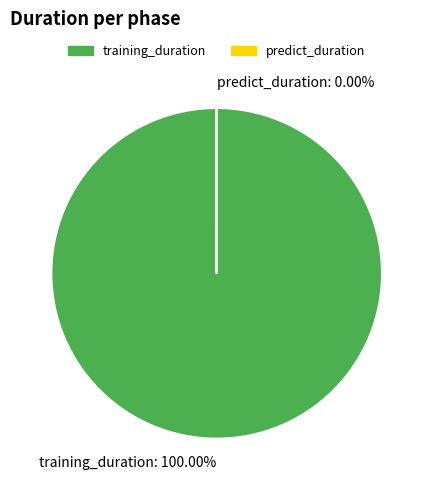

What is the change in value from training_duration to predict_duration?

-3720.9